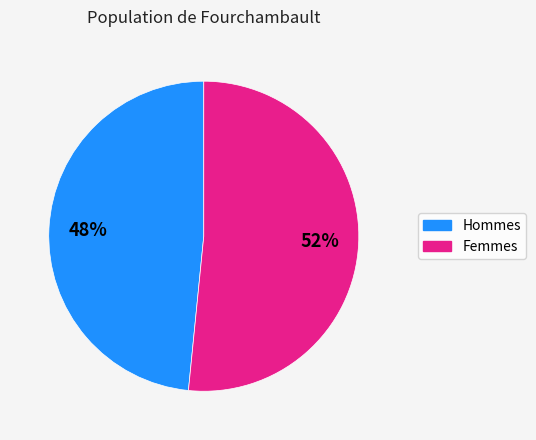

Count the number of slices in the pie.

2